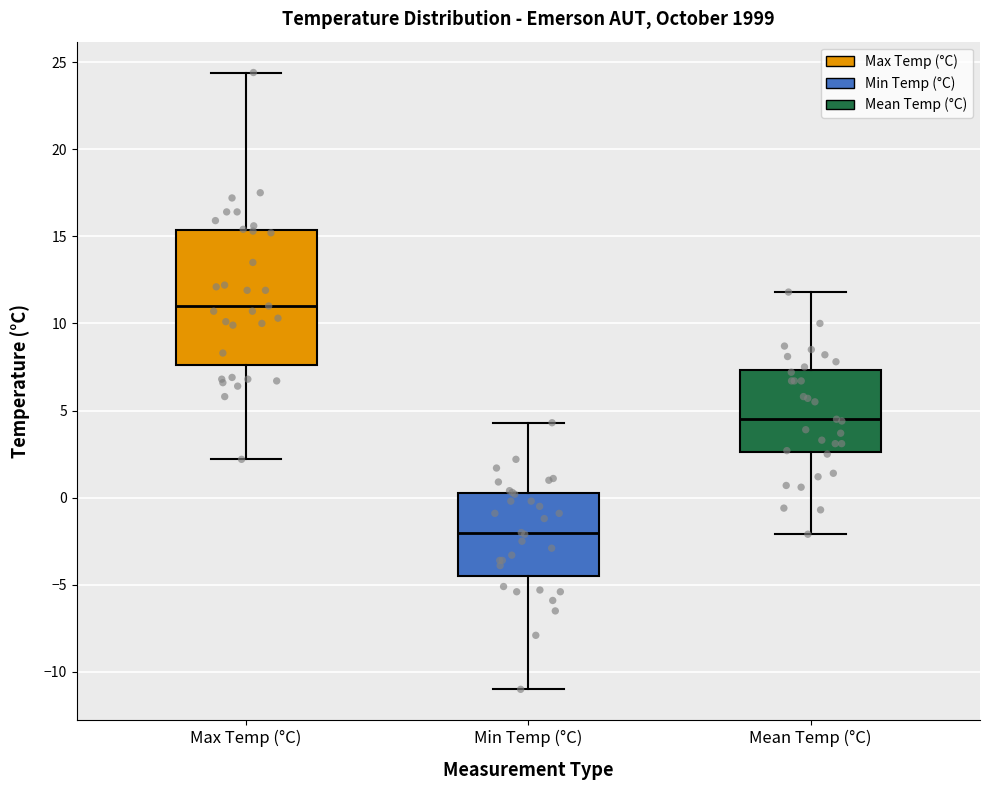

Where is the lower edge of the box for Min Temp (°C) on the y-axis? The values are not printed on the chart, so give them approximately, as read against the axis.

-4.5